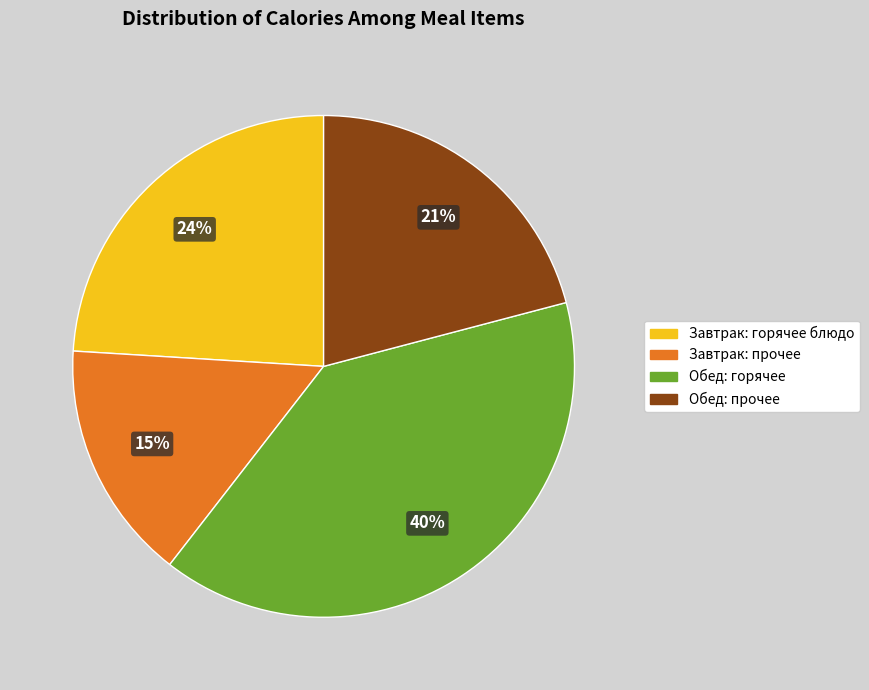

Is there any slice that represents more than half of the pie?

No